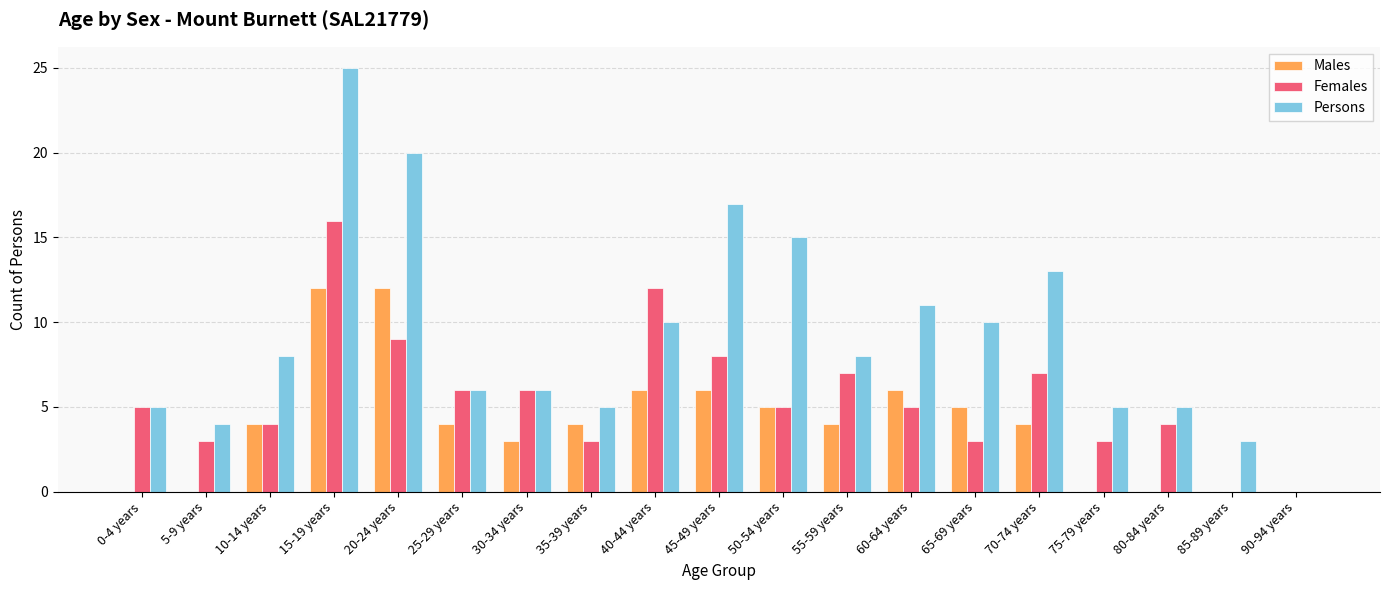

Is the value of Males at 65-69 years greater than the value of Persons at 70-74 years?

No